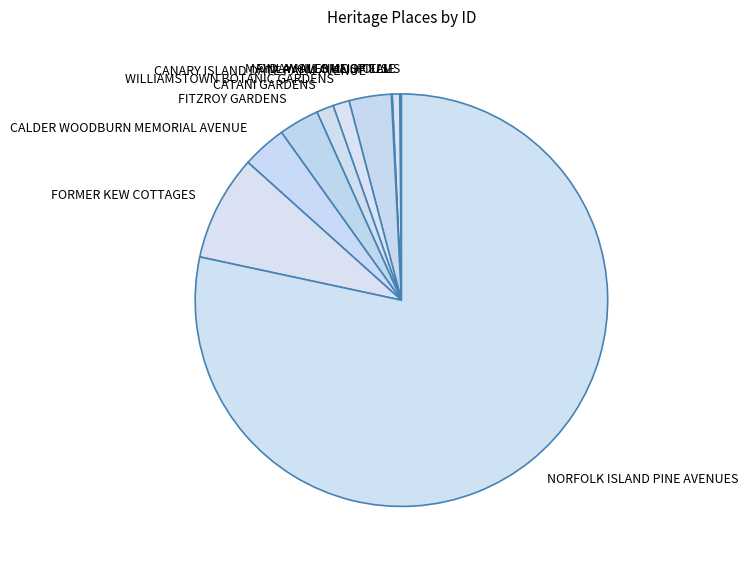

Does NORFOLK ISLAND PINE AVENUES account for over 50% of the chart?

Yes